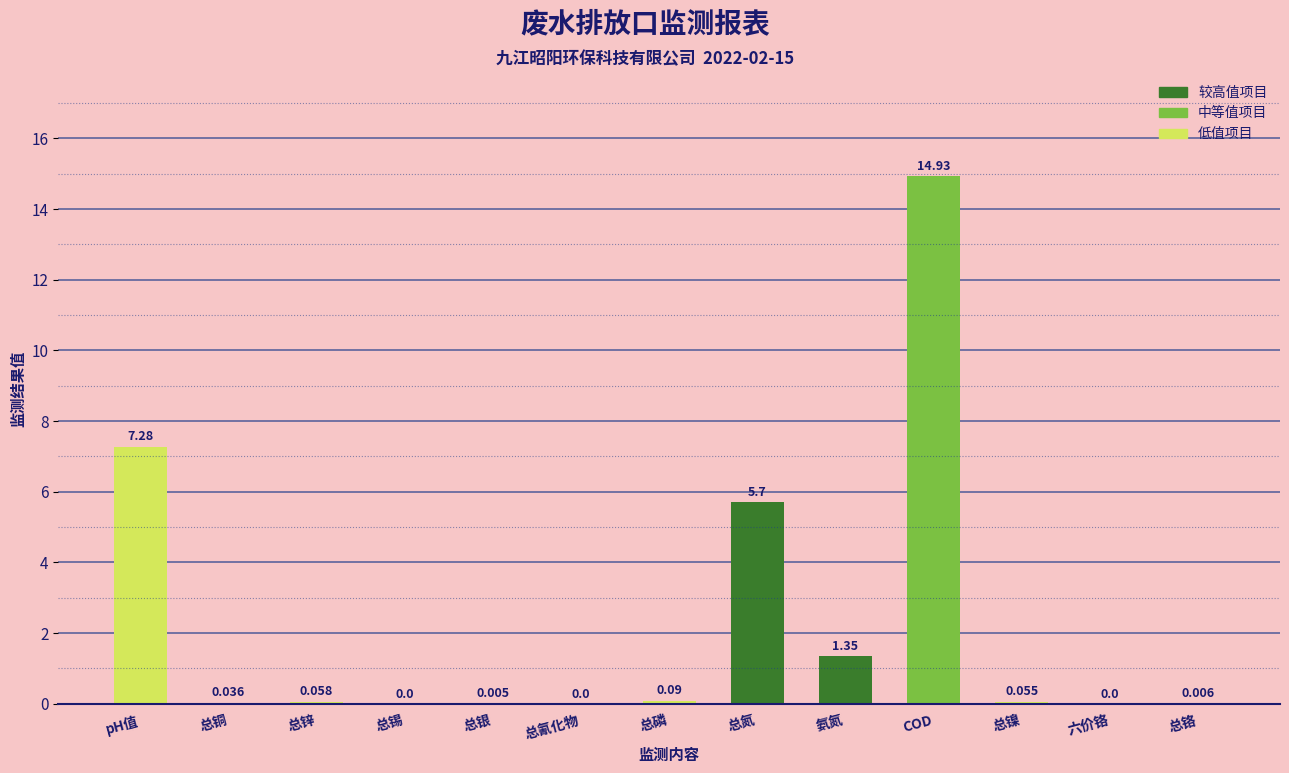

At which category does the chart reach its peak across all series?

COD